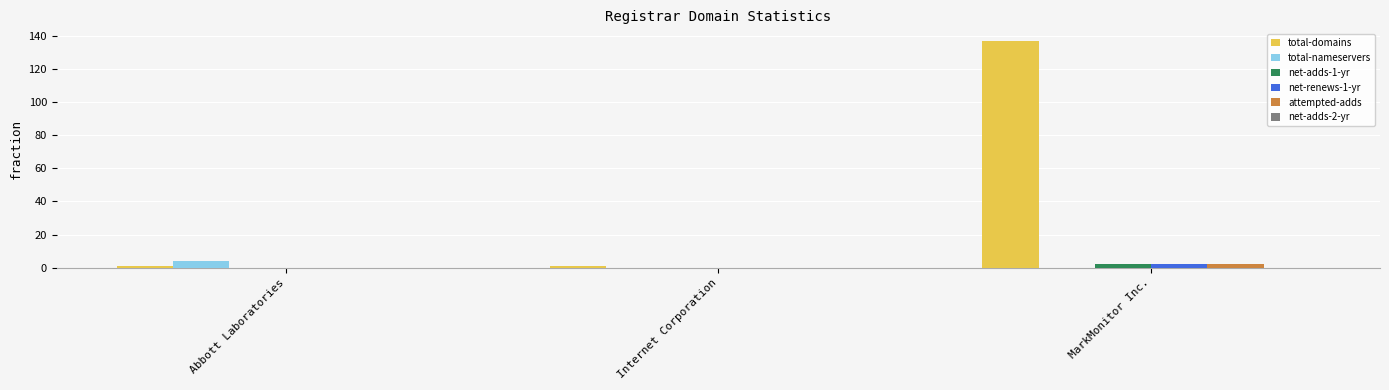

Reading left to right, transcribe all the data shown in this chart.

total-domains: Abbott Laboratories=1	Internet Corporation=1	MarkMonitor Inc.=137
total-nameservers: Abbott Laboratories=4	Internet Corporation=0	MarkMonitor Inc.=0
net-adds-1-yr: Abbott Laboratories=0	Internet Corporation=0	MarkMonitor Inc.=2
net-renews-1-yr: Abbott Laboratories=0	Internet Corporation=0	MarkMonitor Inc.=2
attempted-adds: Abbott Laboratories=0	Internet Corporation=0	MarkMonitor Inc.=2